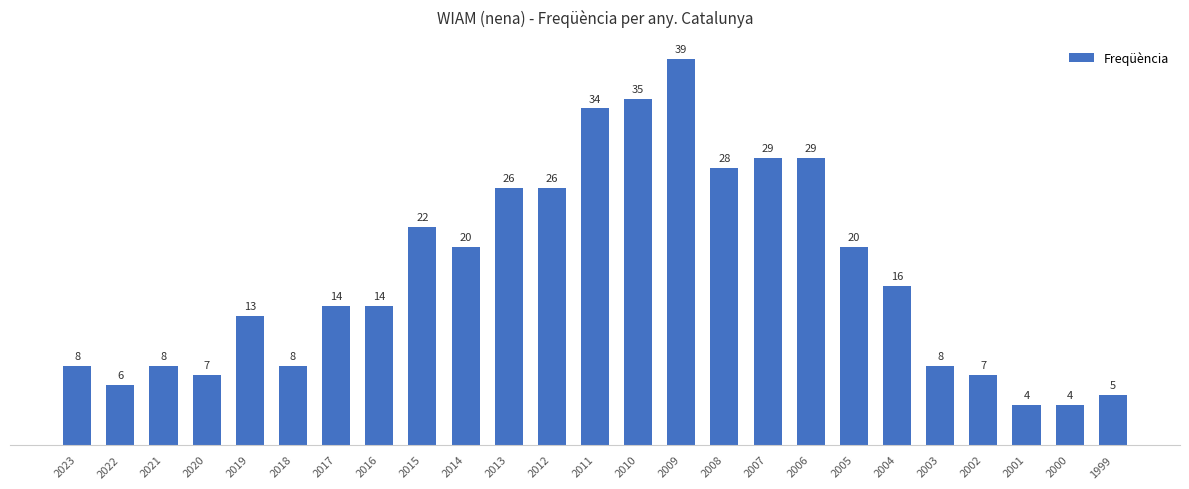

What is the average value?

17